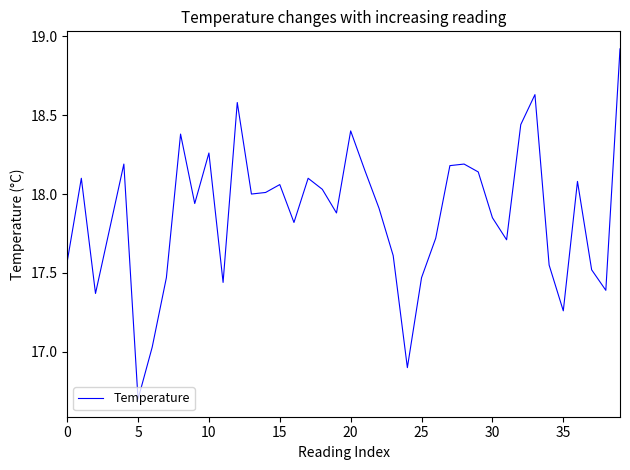

What is the greatest value displayed?

18.9